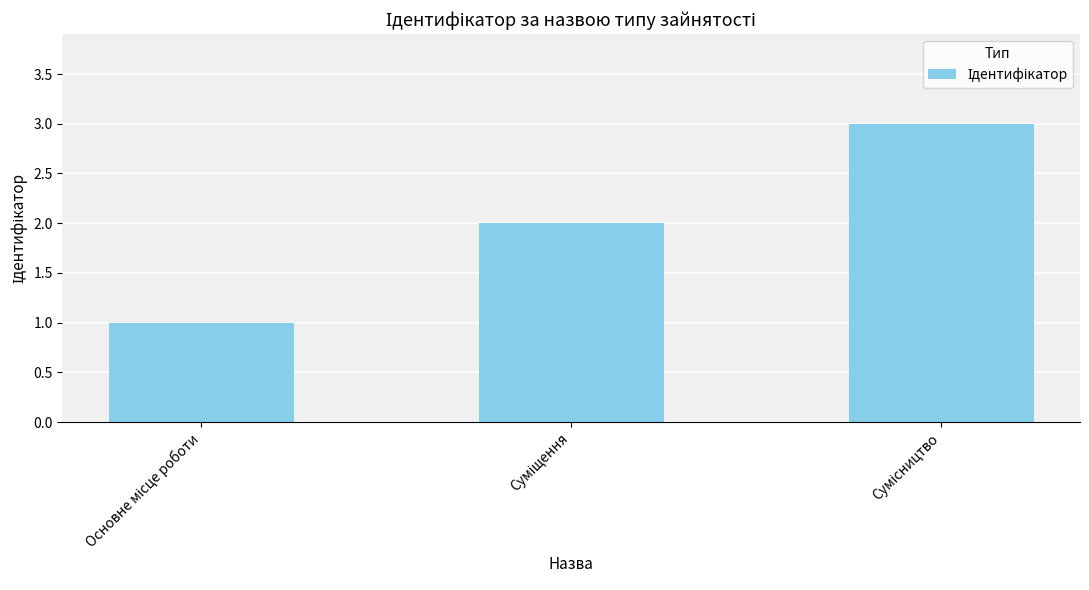

What is the sum of all values?

6